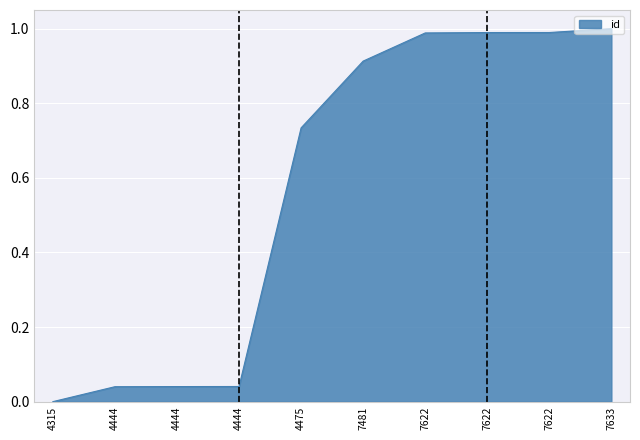

The chart shows a value of 0.5 at 4315. True or false?

False